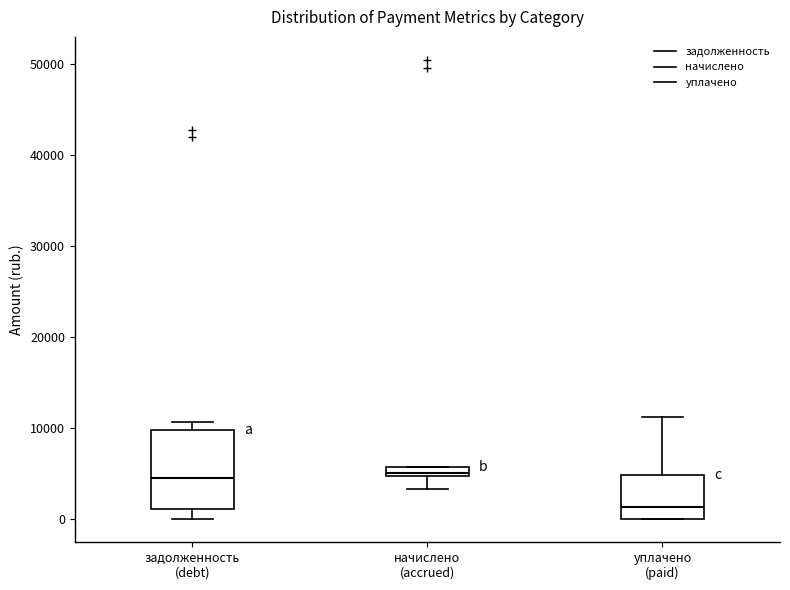

Where is the upper edge of the box for задолженность (debt) on the y-axis? The values are not printed on the chart, so give them approximately, as read against the axis.

10000